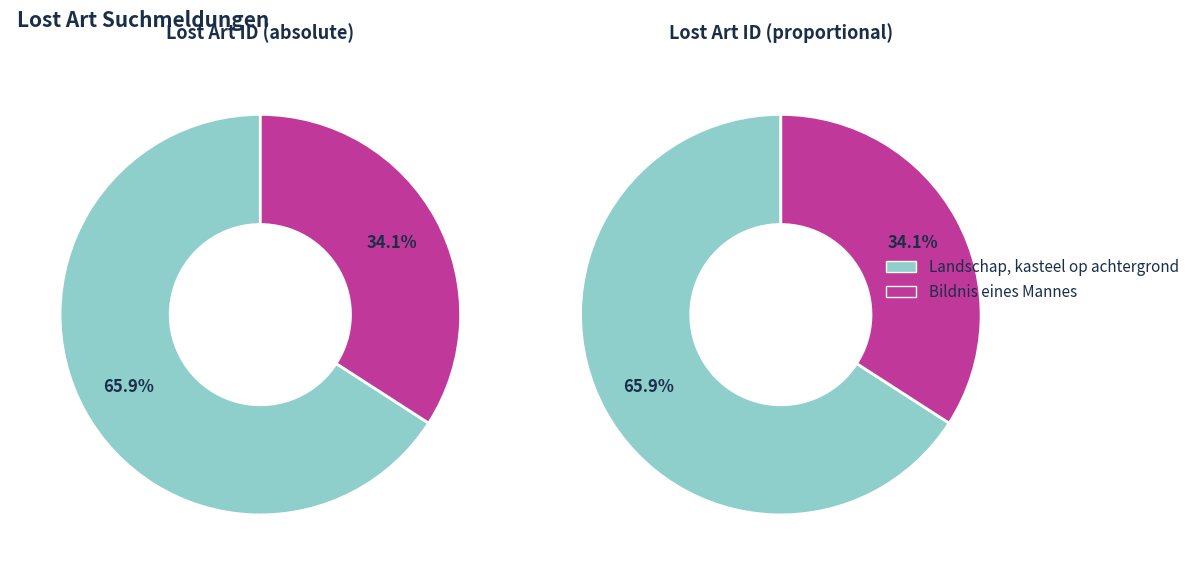

Which category has the biggest portion of the pie?

Landschap, kasteel op achtergrond